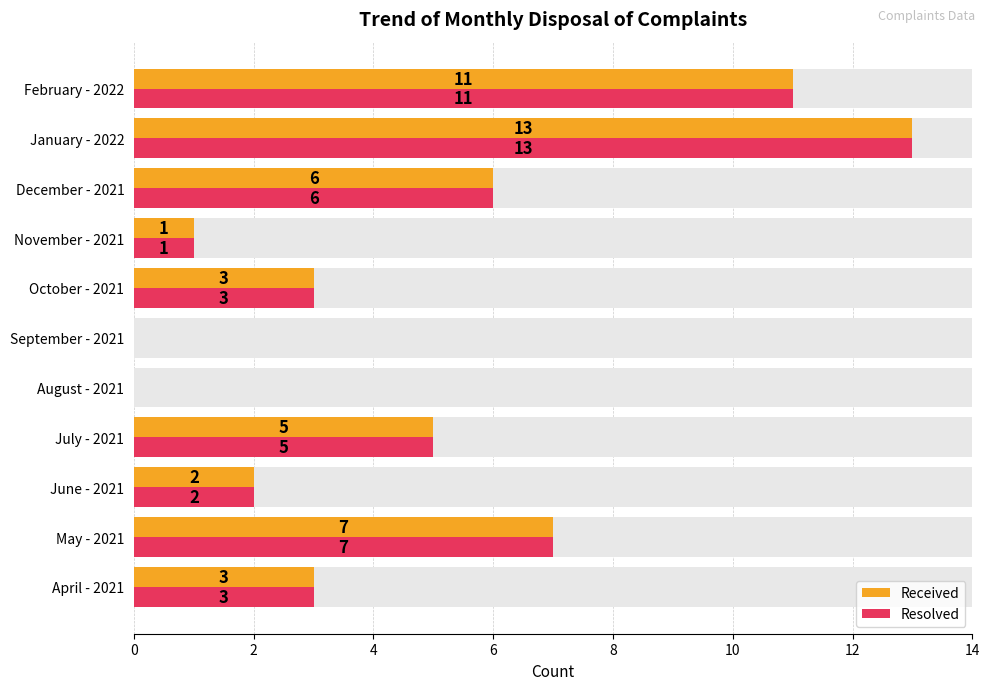

Is it true that Received equals -8 at September - 2021?

False